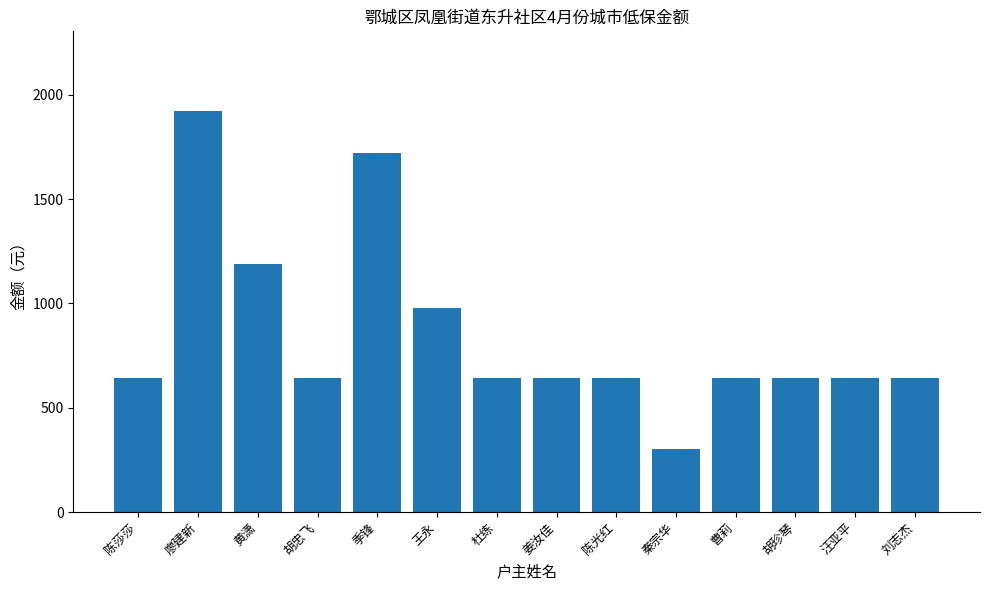

Approximately how many times larger is the value at 胡珍琴 compared to 汪亚平?

1.0